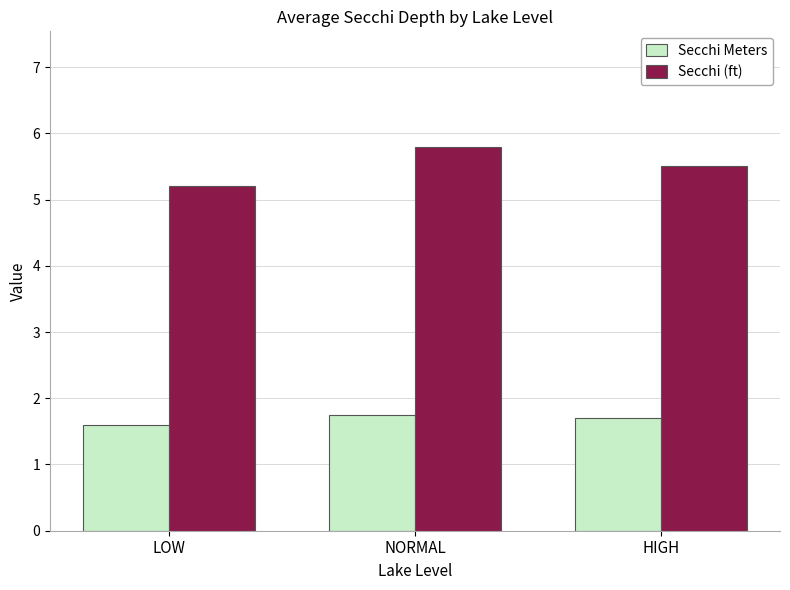

What is the label of the 3rd bar from the right?

LOW